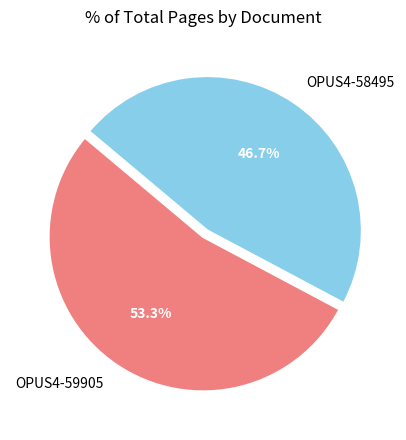

How much of the chart is everything except OPUS4-59905?

46.7%